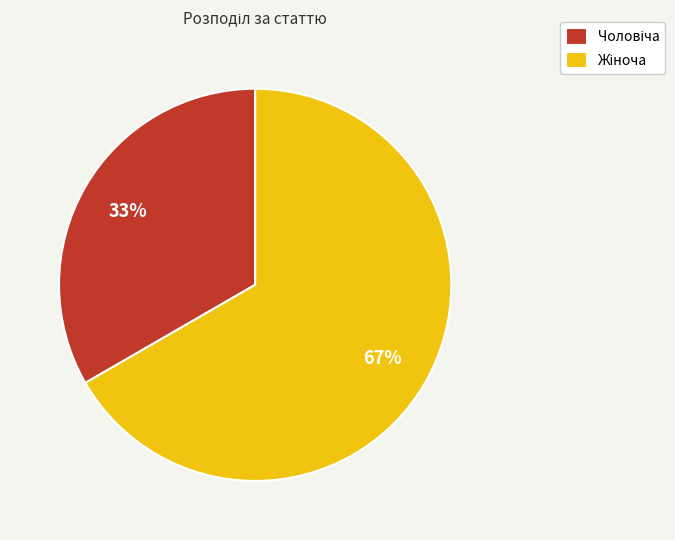

Is there any slice that represents more than half of the pie?

Yes